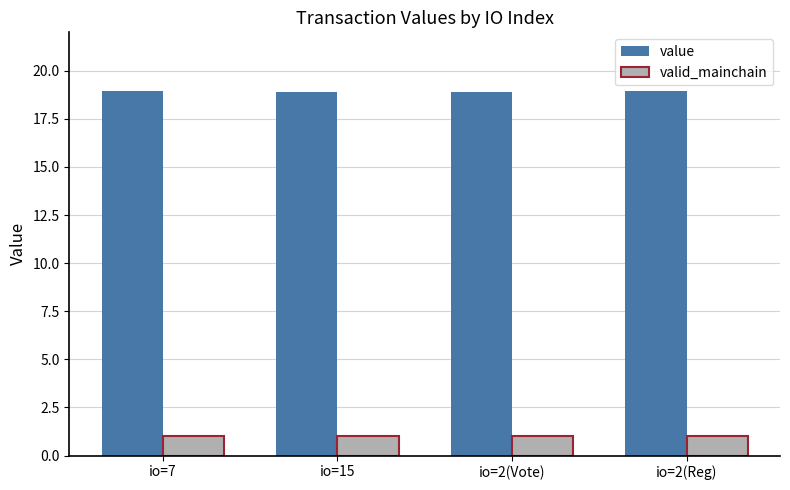

What is the maximum value for valid_mainchain?

1.0